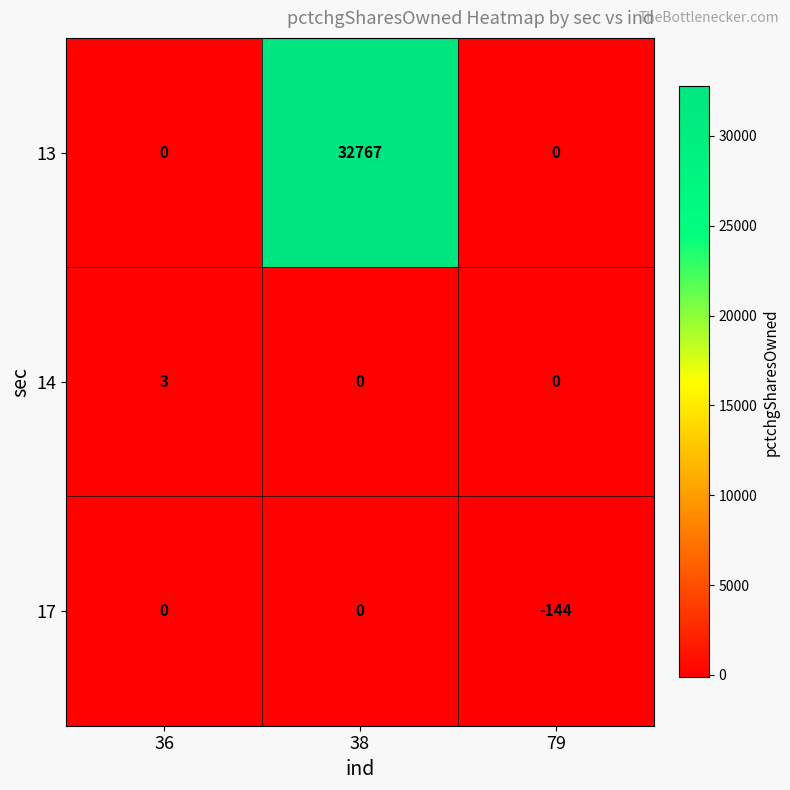

Reading left to right, list all the values displayed in this chart.

13: 0	32767	0
14: 3	0	0
17: 0	0	-144